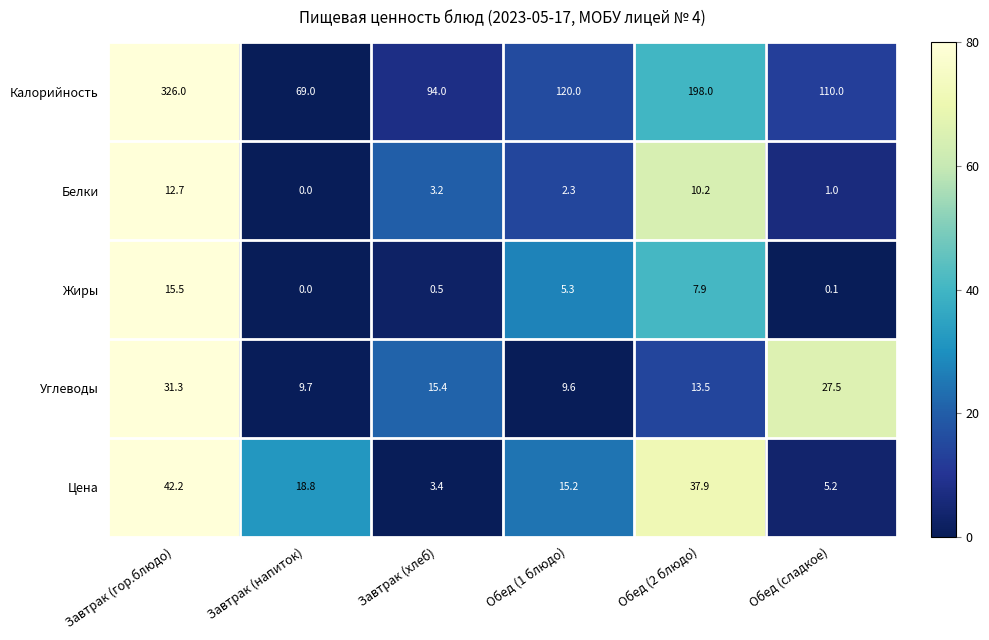

Which series has the largest total across all categories?

Калорийность